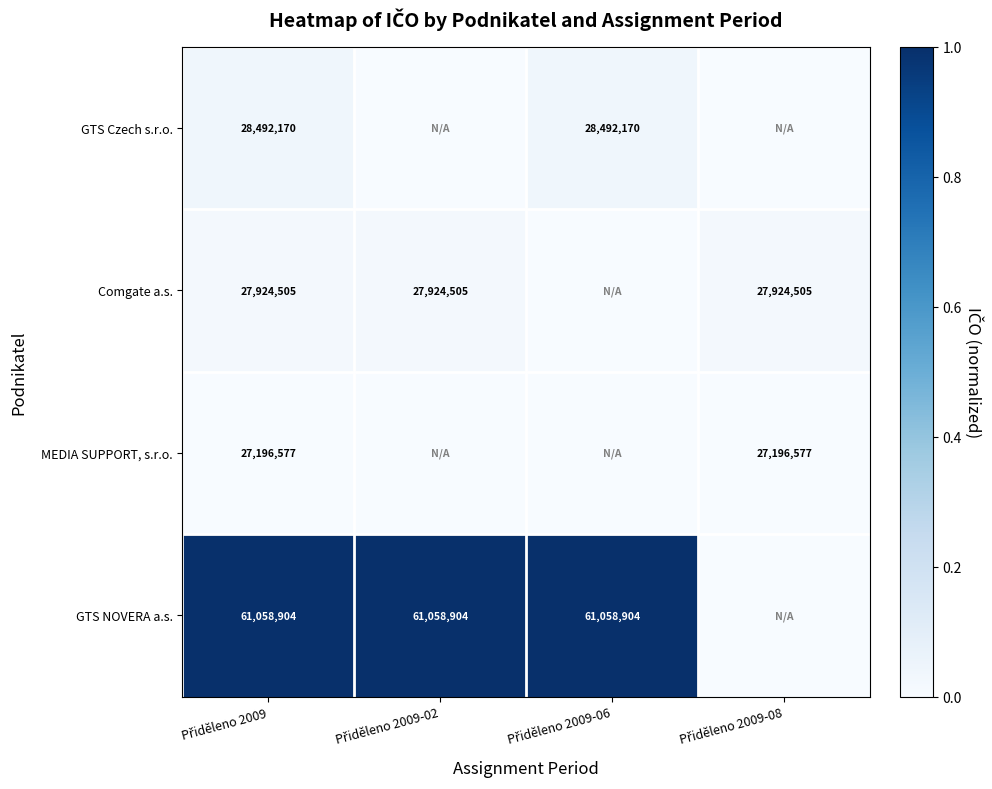

At which category is the sum across all series the highest?

Přiděleno 2009